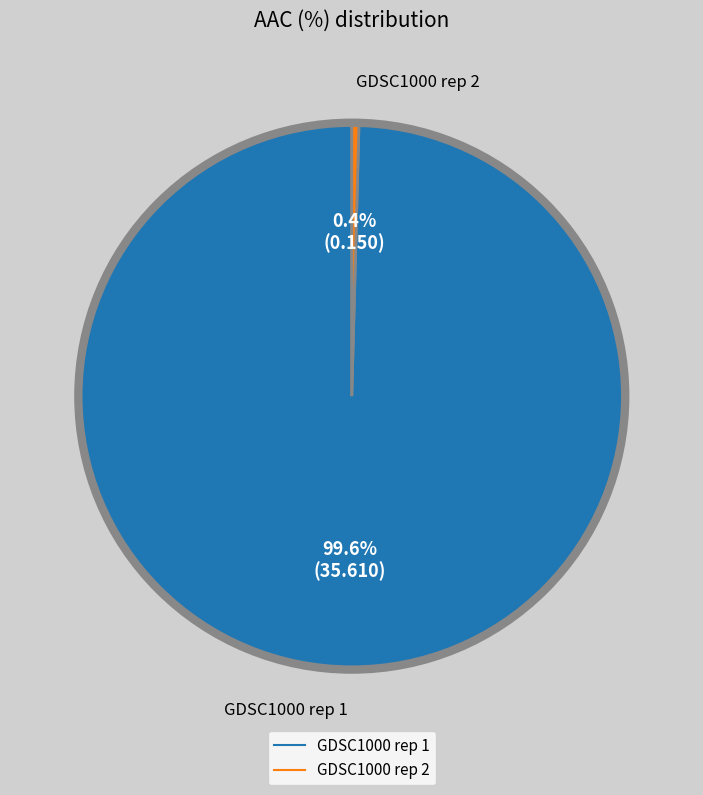

To the nearest percent, what is the difference between the largest and smallest slice percentages?

99%